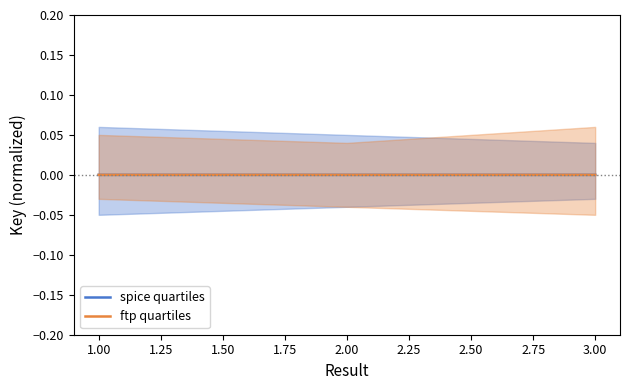

Is the value of spice quartiles at 1.00 greater than the value of ftp quartiles at 2.00?

No